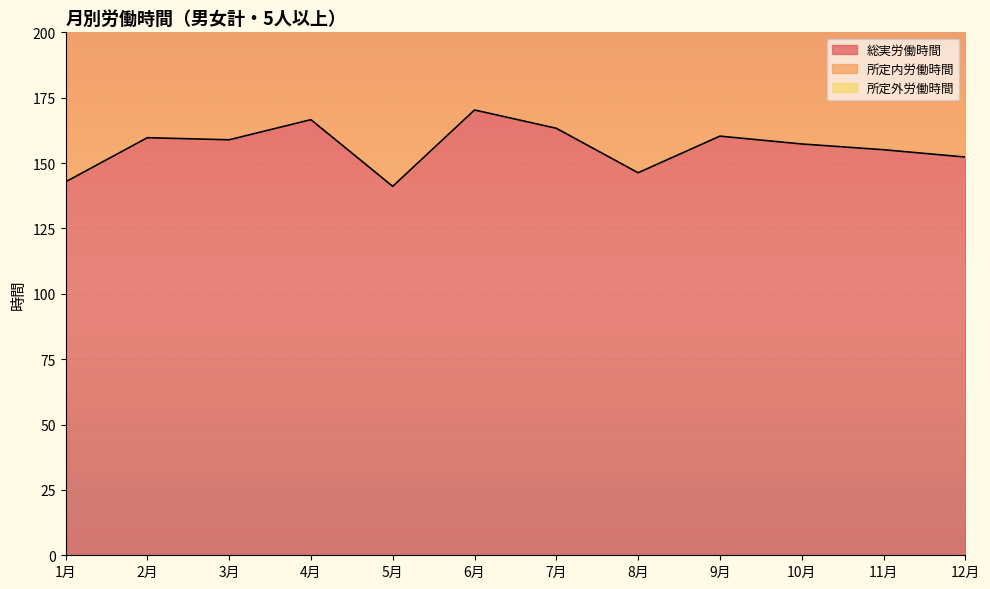

What is the label of the 4th point from the right?

9月